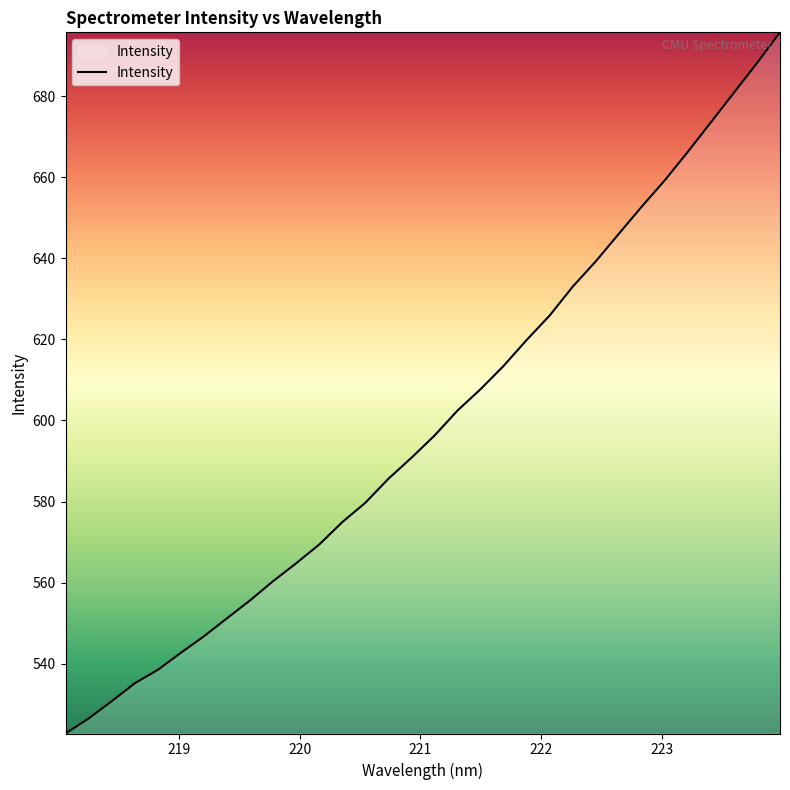

What is the difference between the maximum and minimum values?

172.9